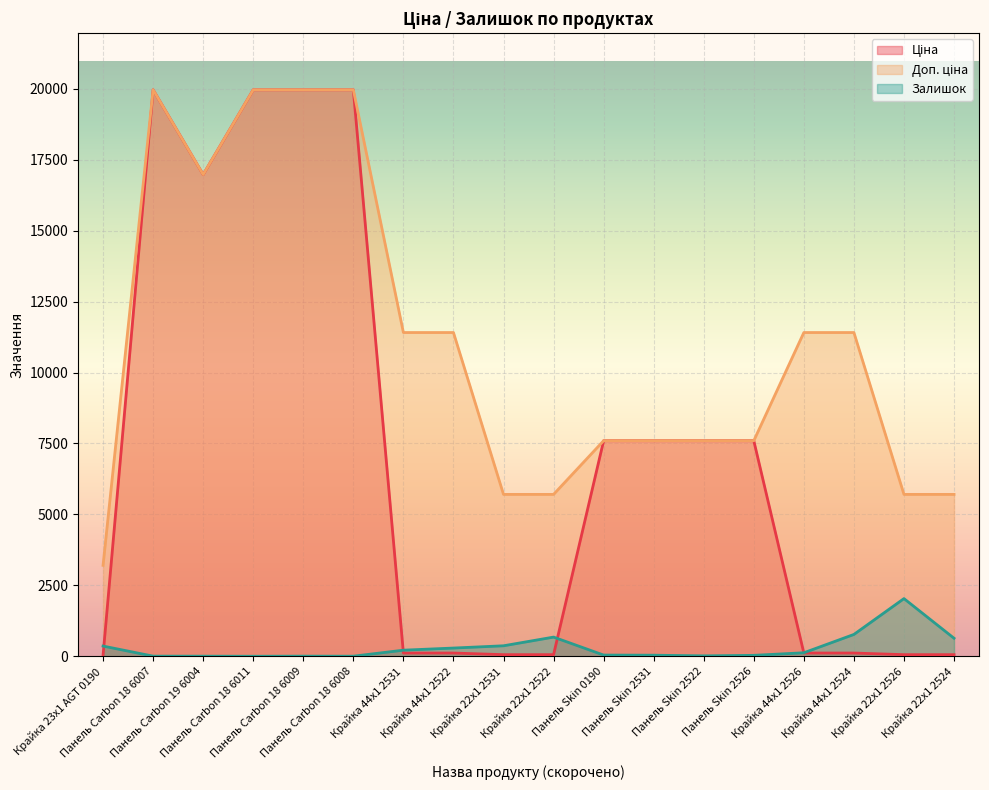

Rank the series by their maximum value, from highest to lowest.

Ціна, Доп. ціна, Залишок